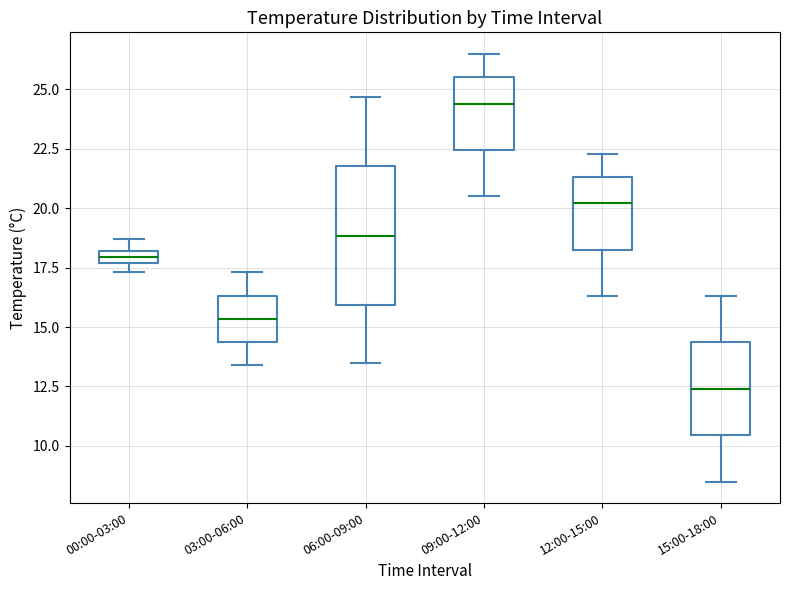

Where is the lower edge of the box for 00:00-03:00 on the y-axis? The values are not printed on the chart, so give them approximately, as read against the axis.

17.5